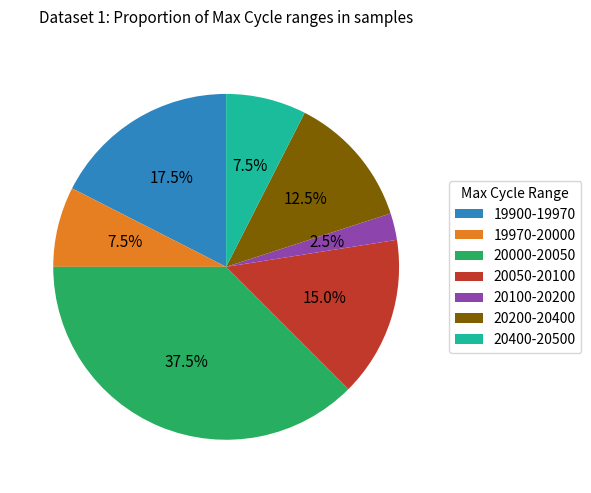

Is there a majority slice in this chart?

No